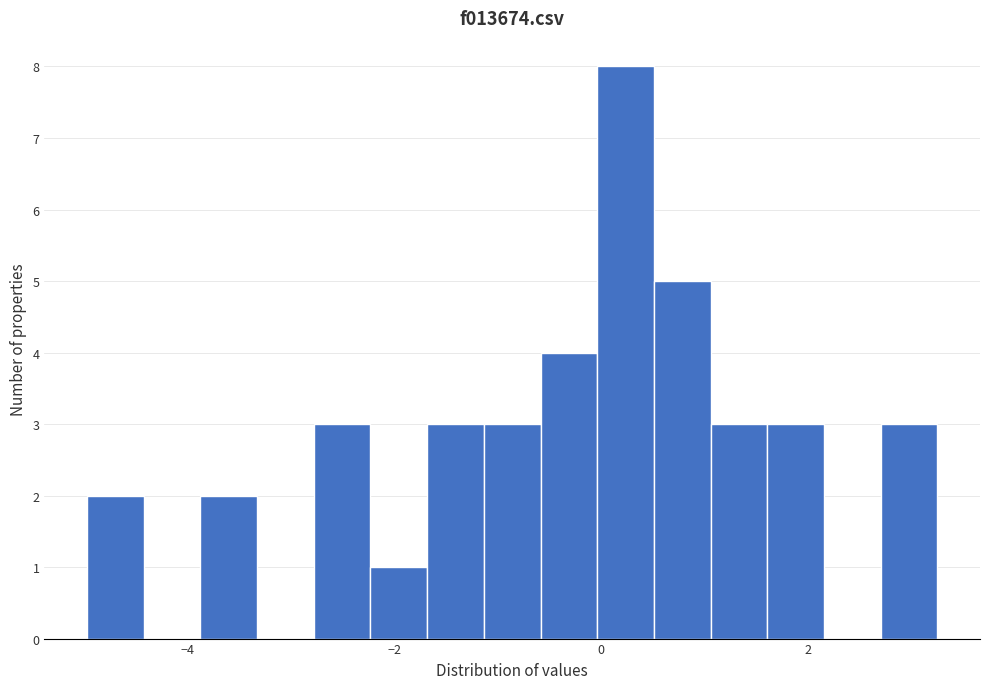

Around what value on the x-axis is the tallest bar? Give the approximate position of its centre, as read against the axis.

0.2